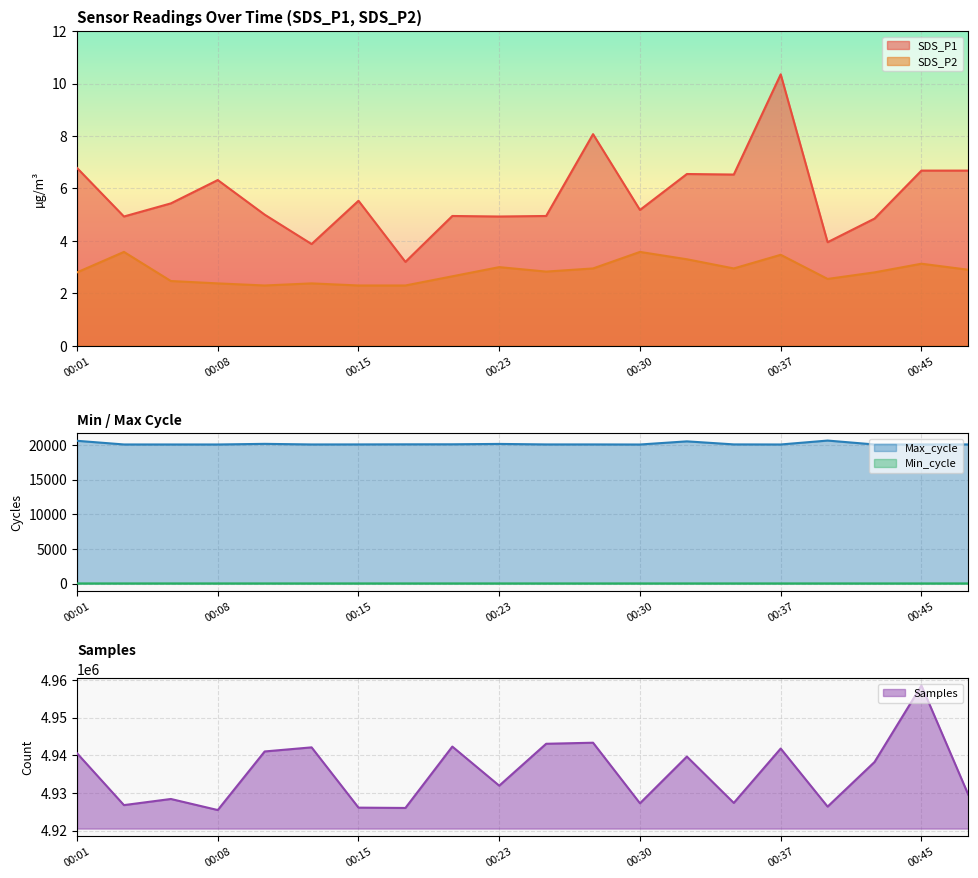

What is the difference between the maximum and second lowest values in the Min_cycle series?

1.0